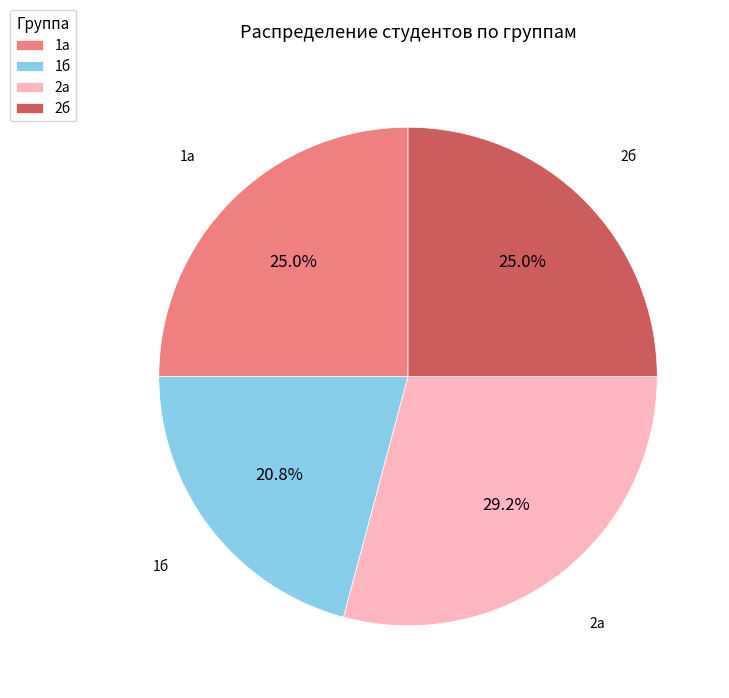

Is it true that 2б is 25% of the pie?

True